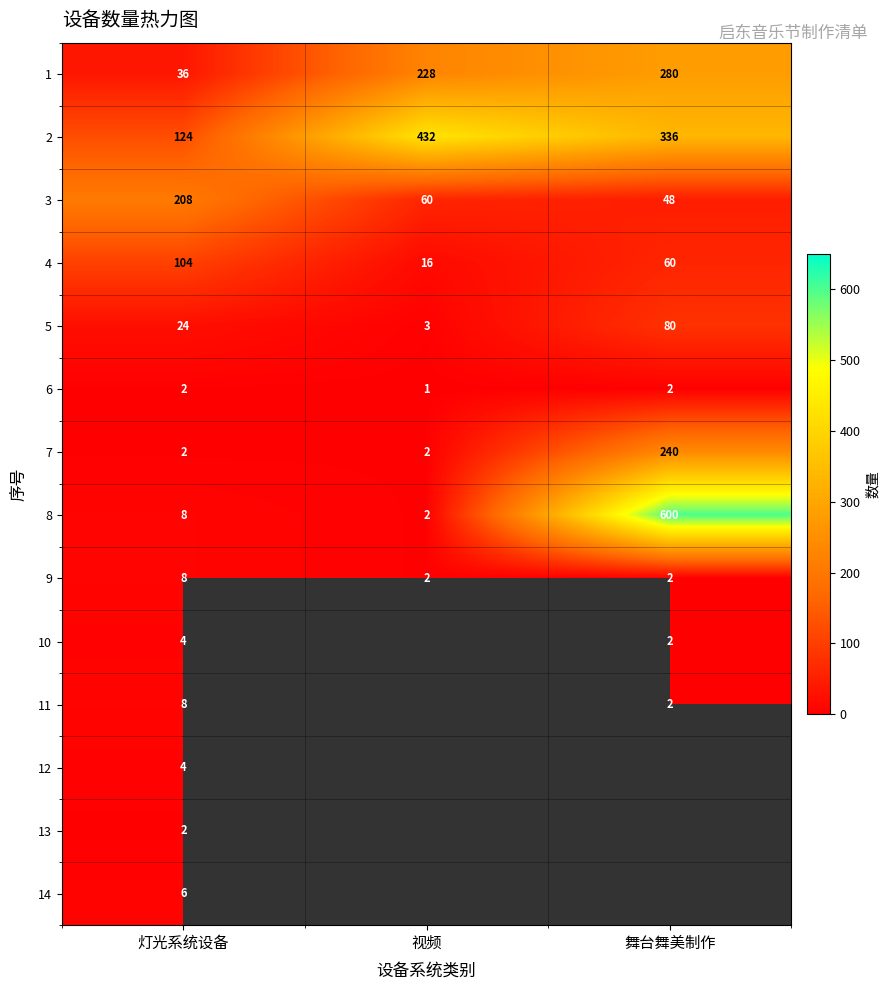

What is the average value of the 9 series?

4